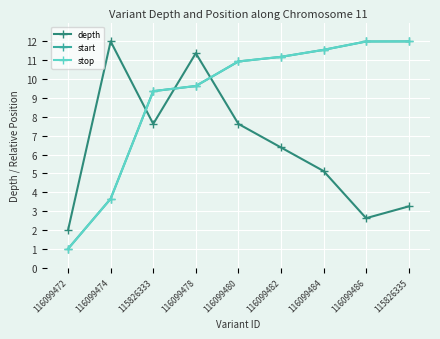

At which label is start closest to 6?

116099474